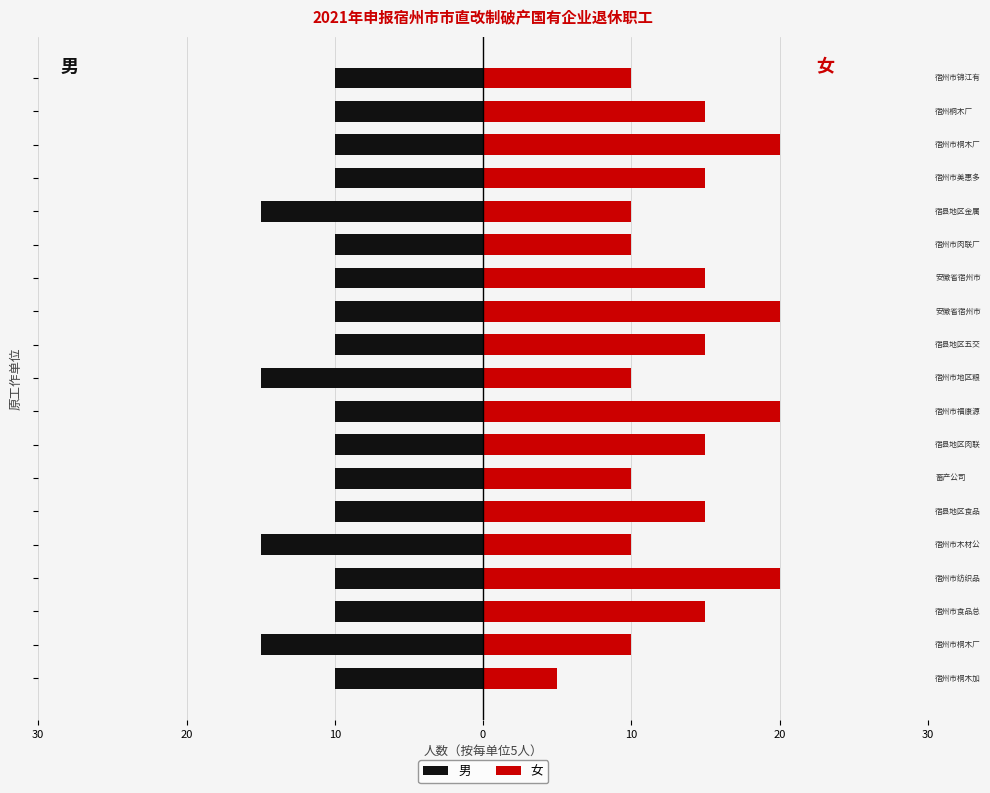

What is the greatest value displayed?

20